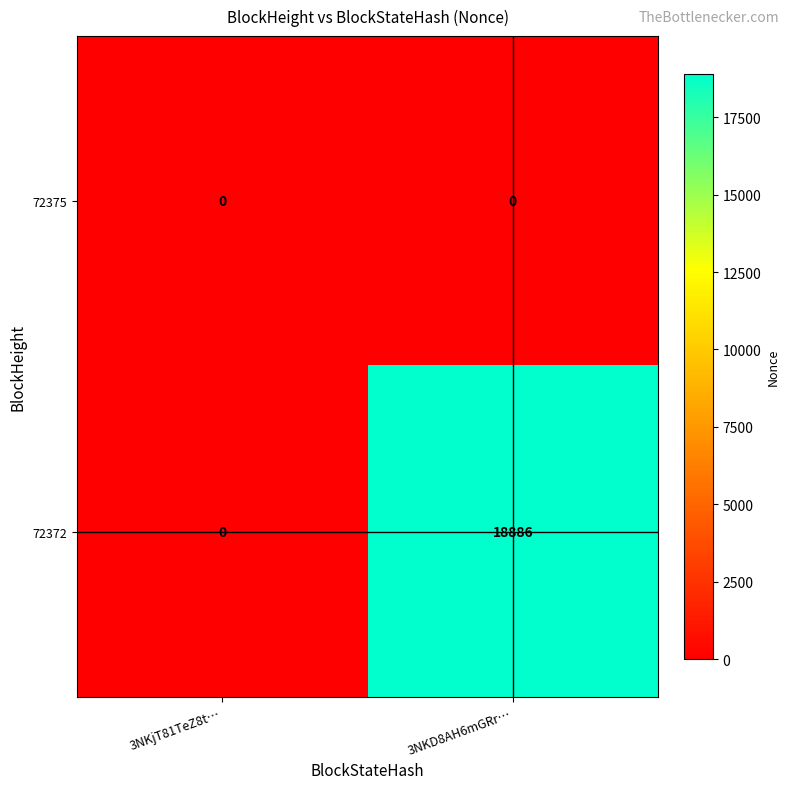

Rank the series by their maximum value, from lowest to highest.

72375, 72372